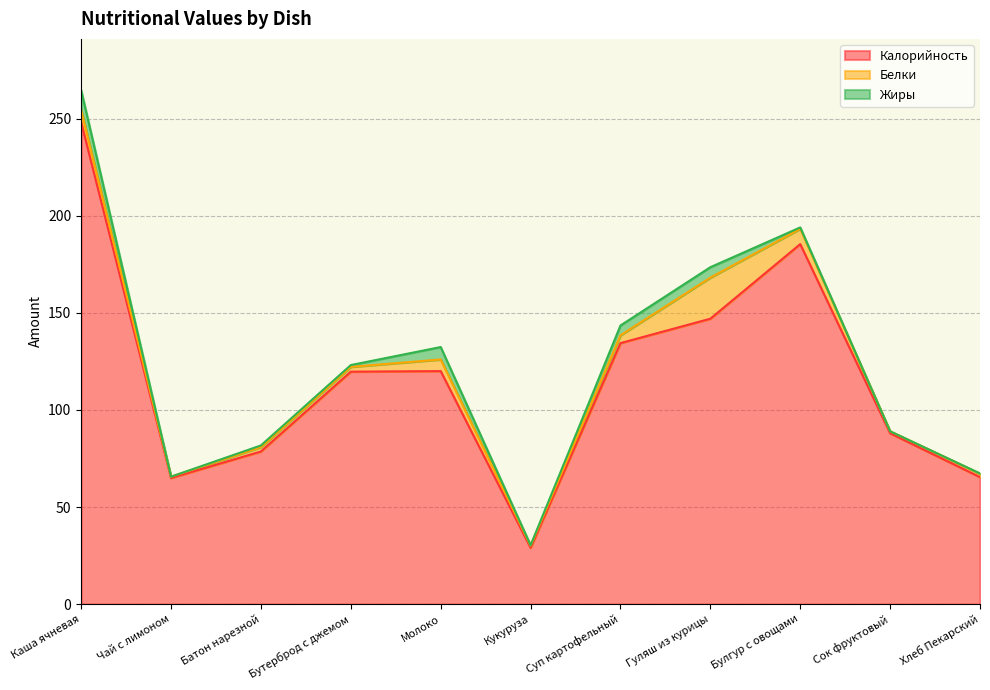

What are all the series names shown in the legend?

Калорийность, Белки, Жиры